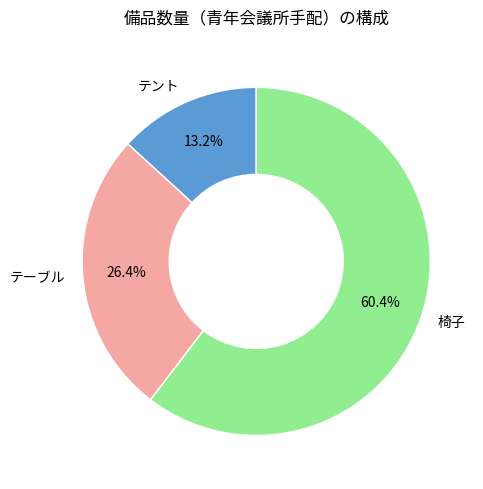

Is there a majority slice in this chart?

Yes